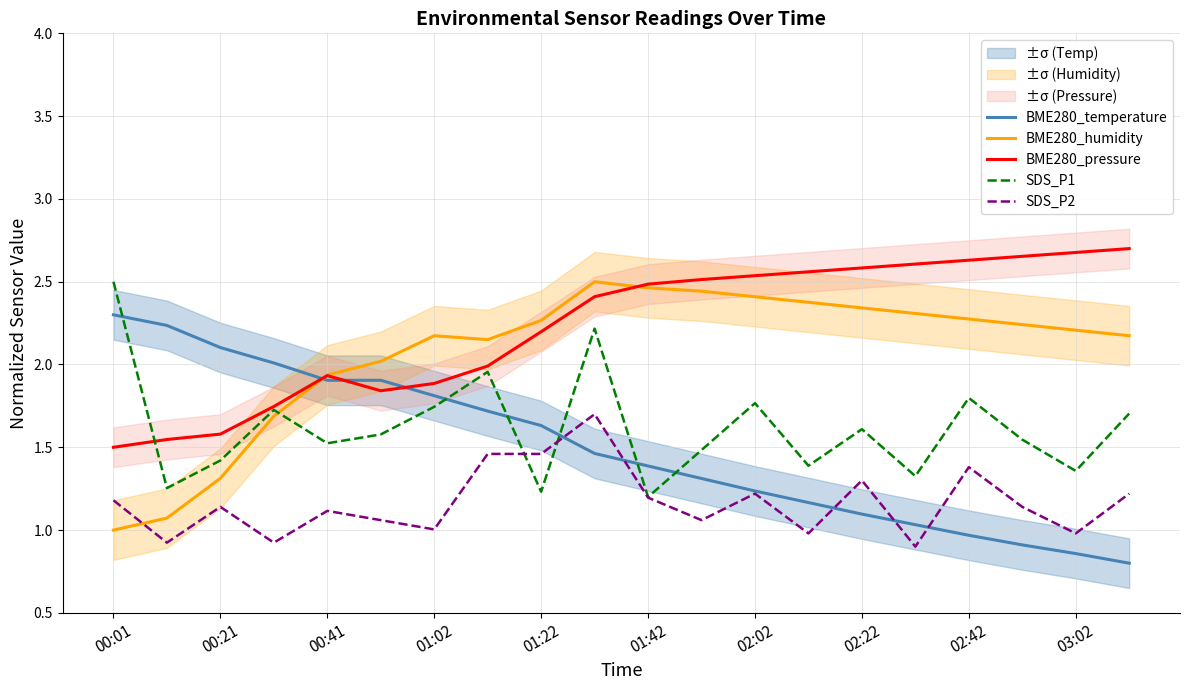

True or false: BME280_pressure and SDS_P2 cross at least once.

False